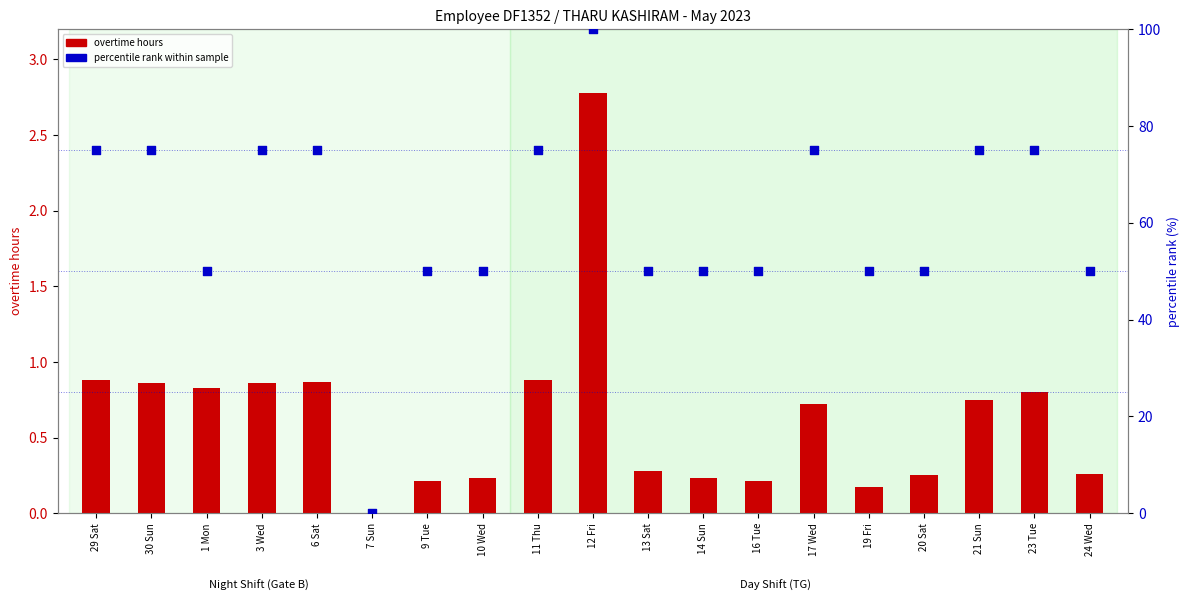

Which series reaches the minimum Y coordinate?

overtime hours